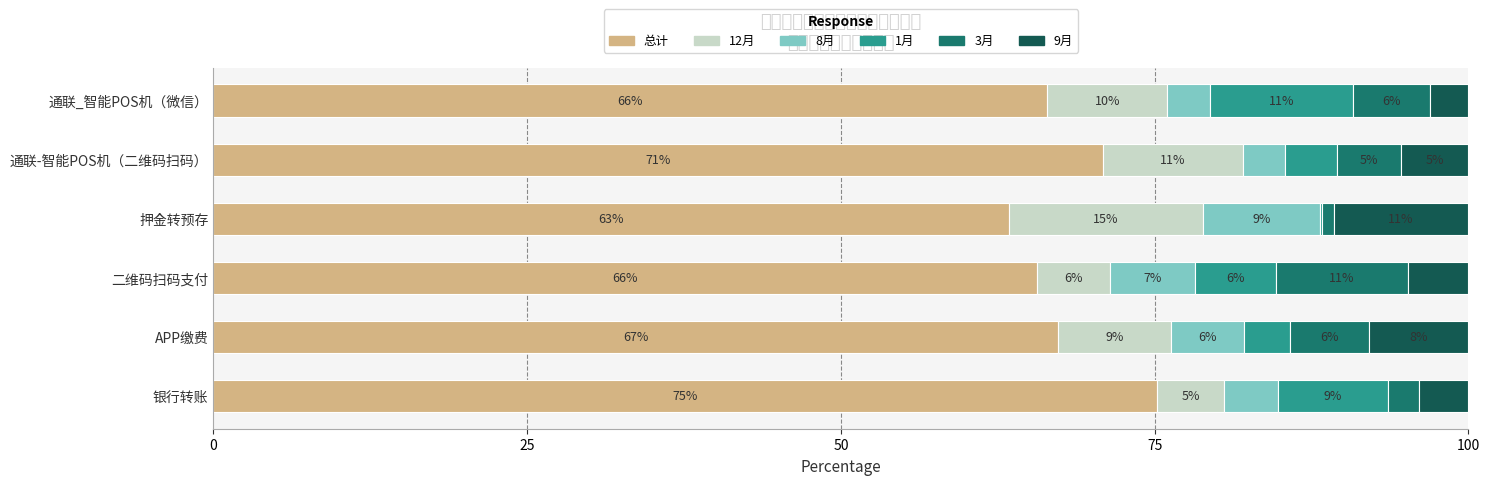

What are all the series names shown in the legend?

总计, 12月, 8月, 1月, 3月, 9月